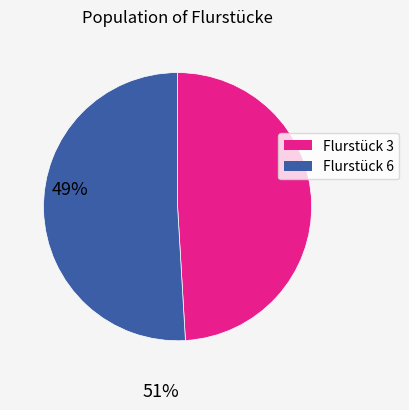

Is there a majority slice in this chart?

Yes